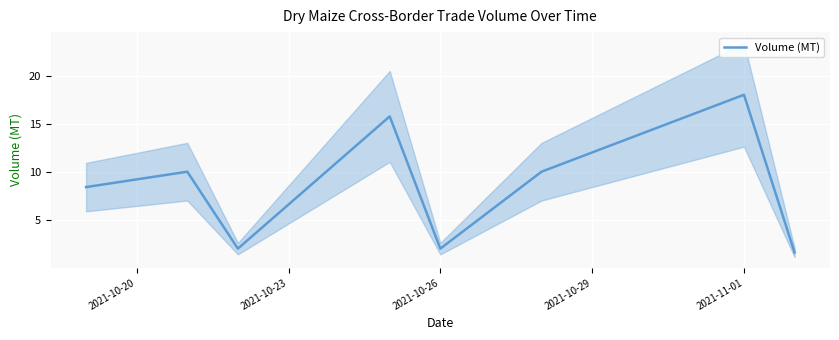

How many values are below 10?

4